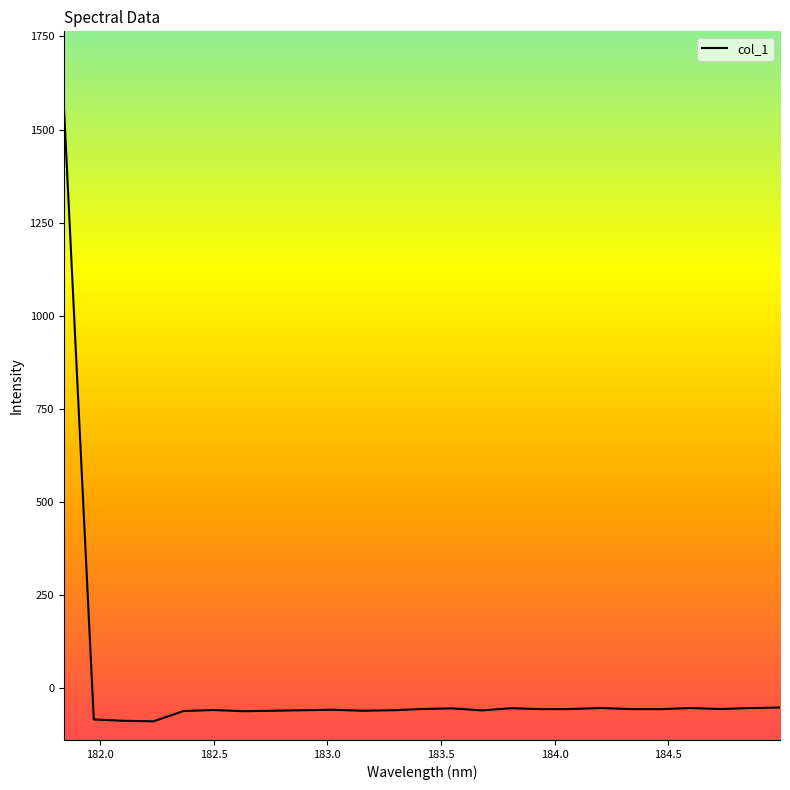

What is the greatest value displayed?

1563.8